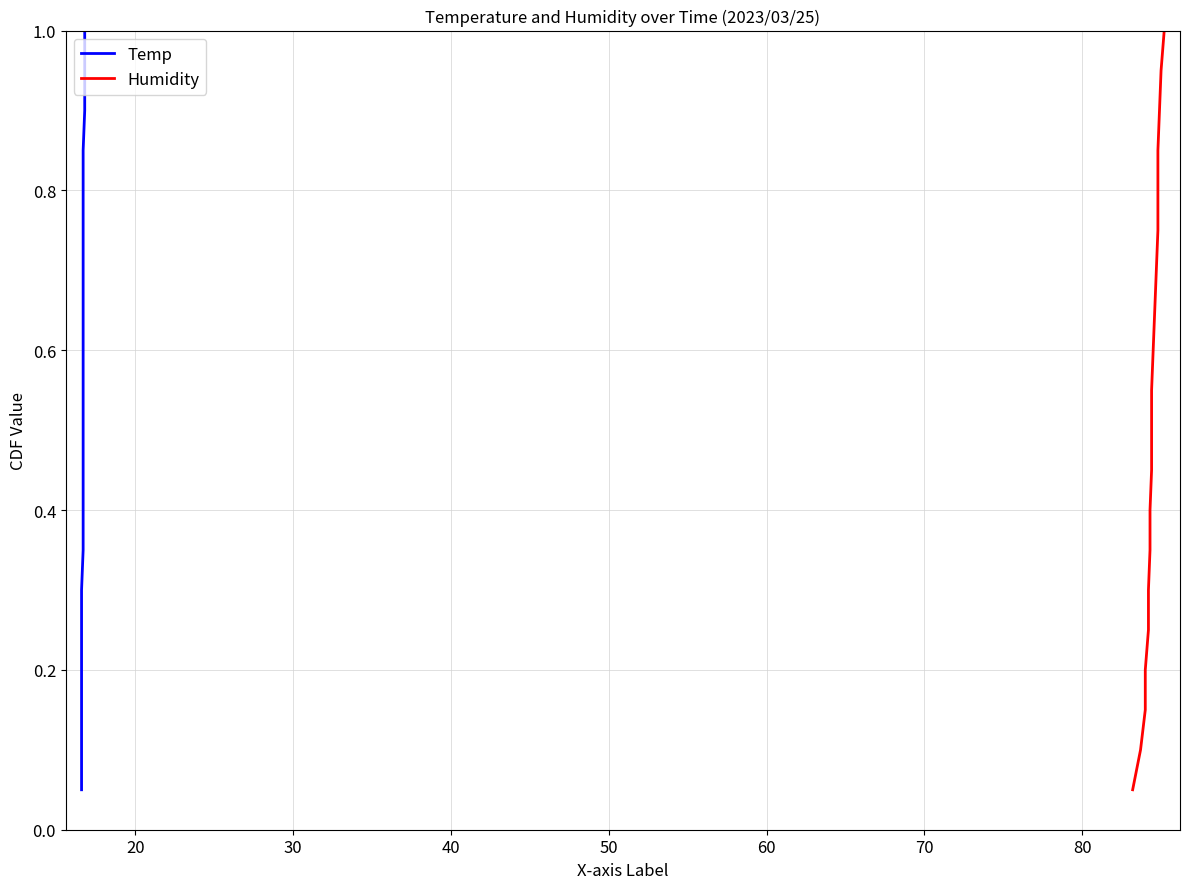

True or false: Humidity and Temp intersect in this chart.

False